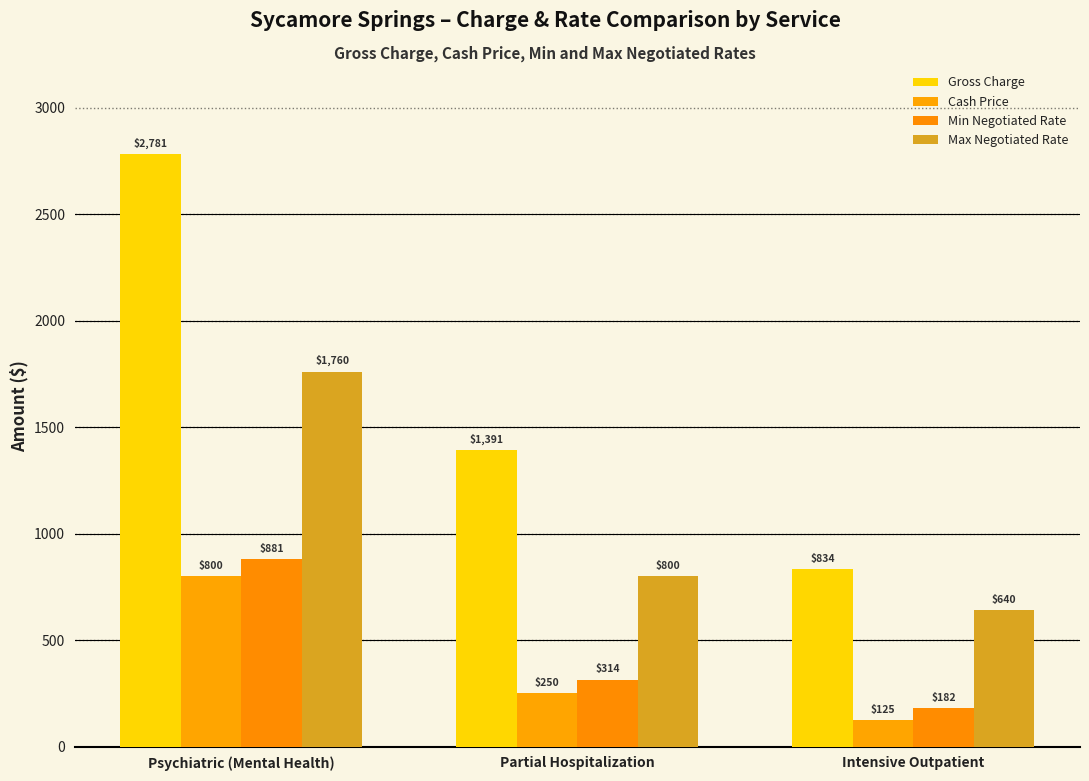

Reading left to right, list all the values displayed in this chart.

Gross Charge: 2781	1391	834
Cash Price: 800	250	125
Min Negotiated Rate: 881	314	182
Max Negotiated Rate: 1760	800	640